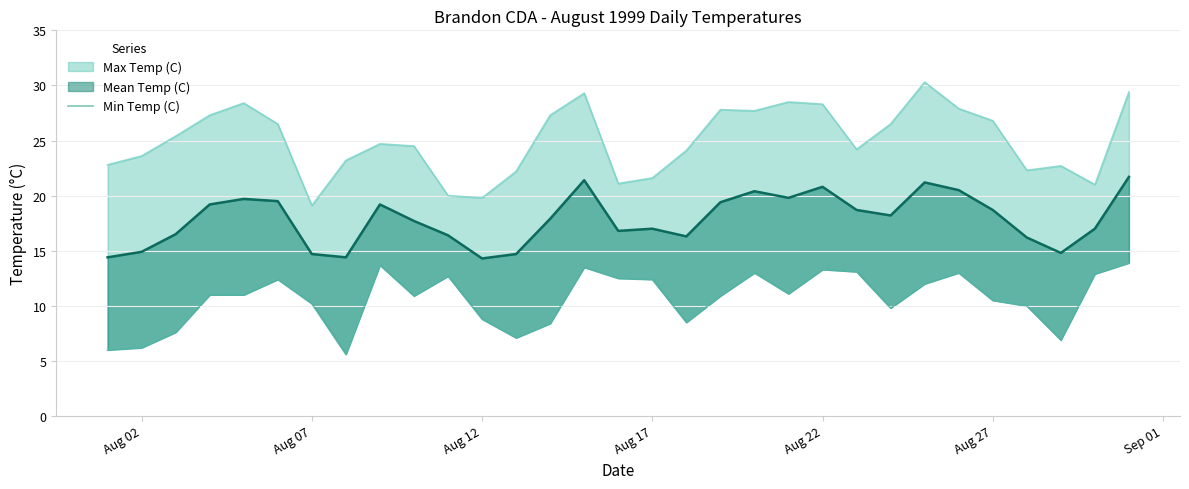

True or false: the data shows 3.8 at 20.

False